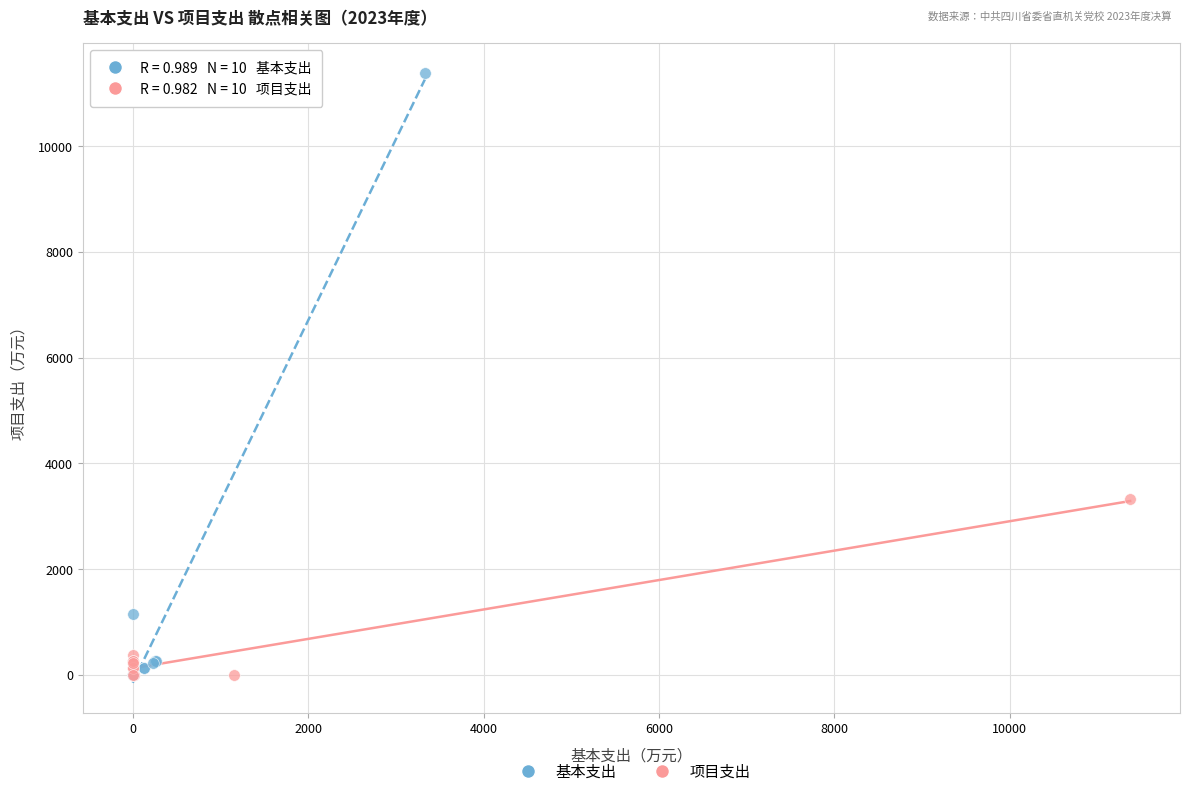

Which series contains the highest Y value?

基本支出